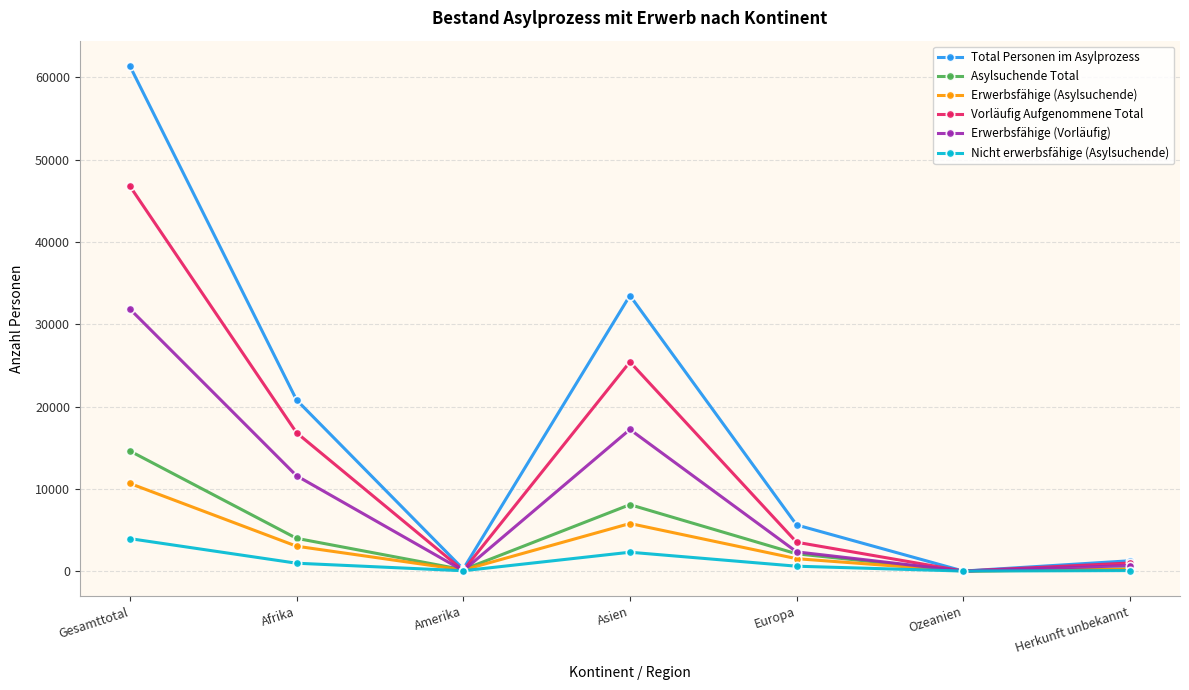

List the series in order of their peak value, highest first.

Total Personen im Asylprozess, Vorläufig Aufgenommene Total, Erwerbsfähige (Vorläufig), Asylsuchende Total, Erwerbsfähige (Asylsuchende), Nicht erwerbsfähige (Asylsuchende)